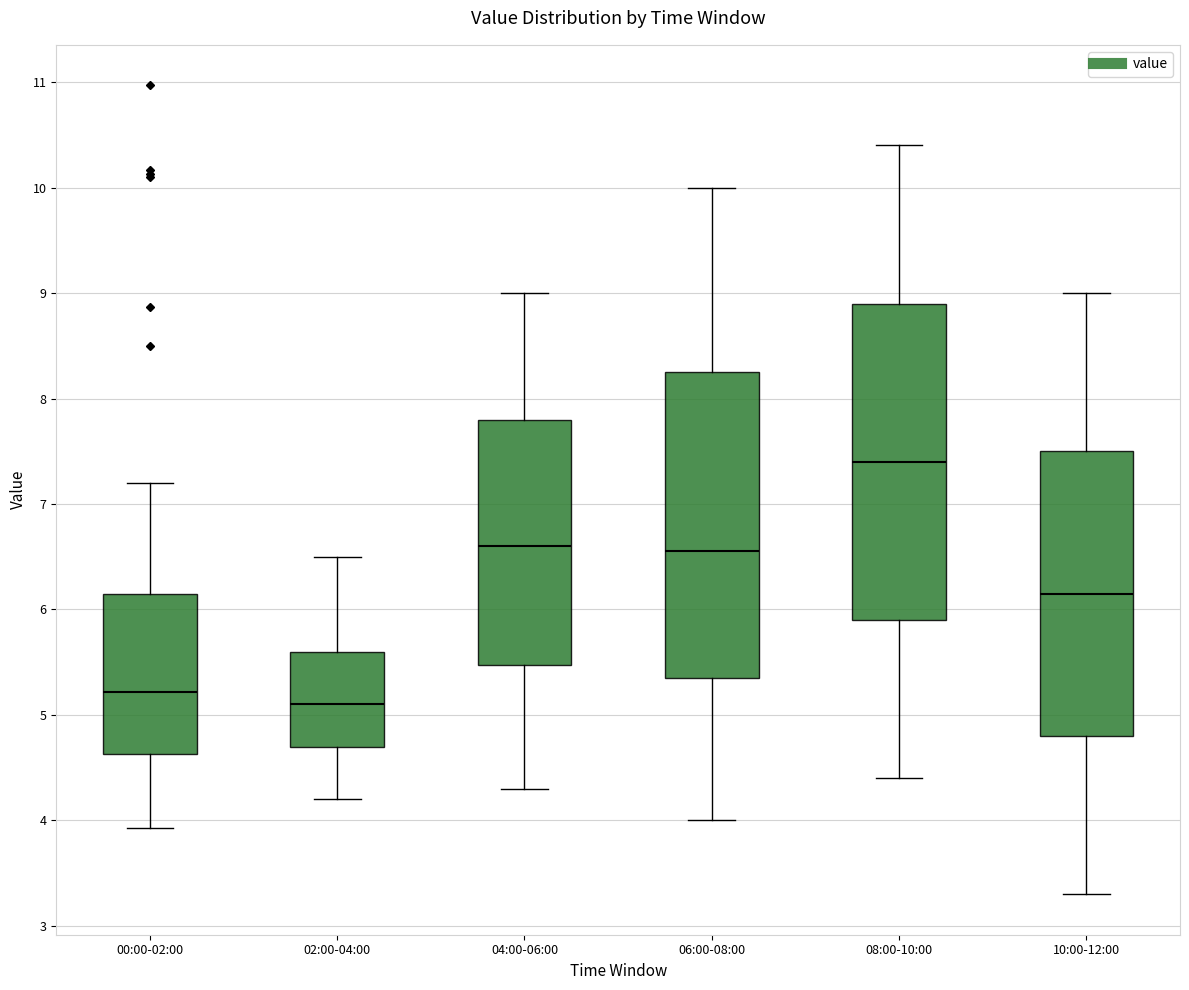

Reading left to right, read every box against the y-axis: the position of its median line, the range the box covers, and the ends of its whiskers. The values are not printed on the chart, so give them approximately, as read against the axis.

00:00-02:00: median 5.2, box 4.6 to 6.1, whiskers 3.9 to 7.2
02:00-04:00: median 5.1, box 4.7 to 5.6, whiskers 4.2 to 6.5
04:00-06:00: median 6.6, box 5.5 to 7.8, whiskers 4.3 to 9.0
06:00-08:00: median 6.6, box 5.4 to 8.3, whiskers 4.0 to 10.0
08:00-10:00: median 7.4, box 5.9 to 8.9, whiskers 4.4 to 10.4
10:00-12:00: median 6.2, box 4.8 to 7.5, whiskers 3.3 to 9.0